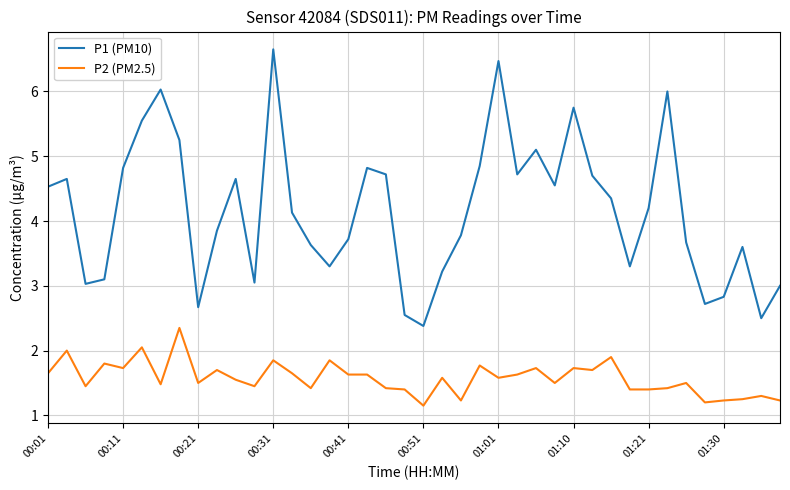

Rank the series by their average value, from lowest to highest.

P2 (PM2.5), P1 (PM10)